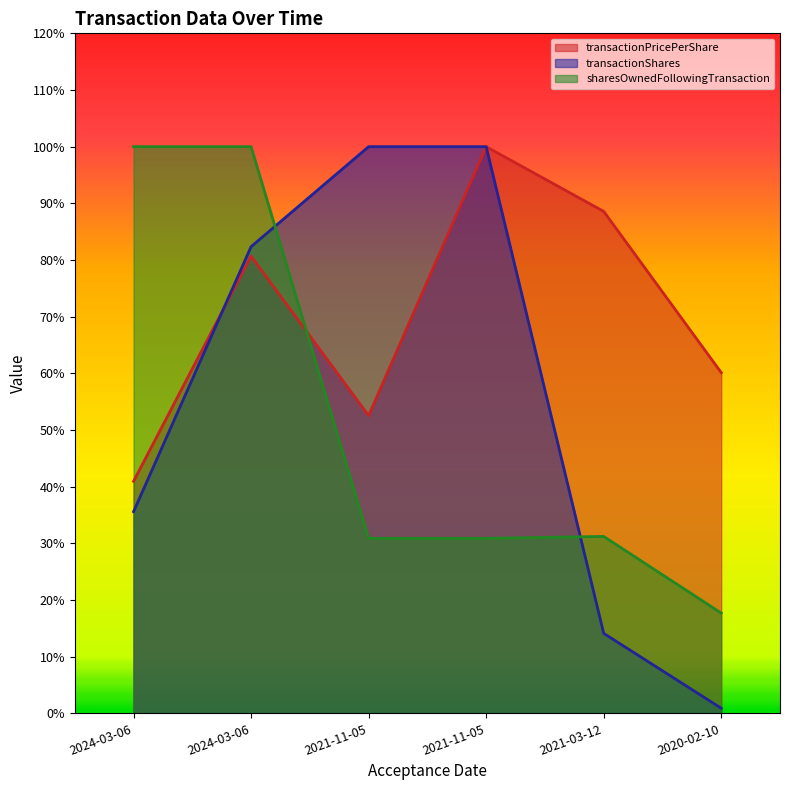

The transactionPricePerShare series shows 88.6 at 2021-03-12. True or false?

True